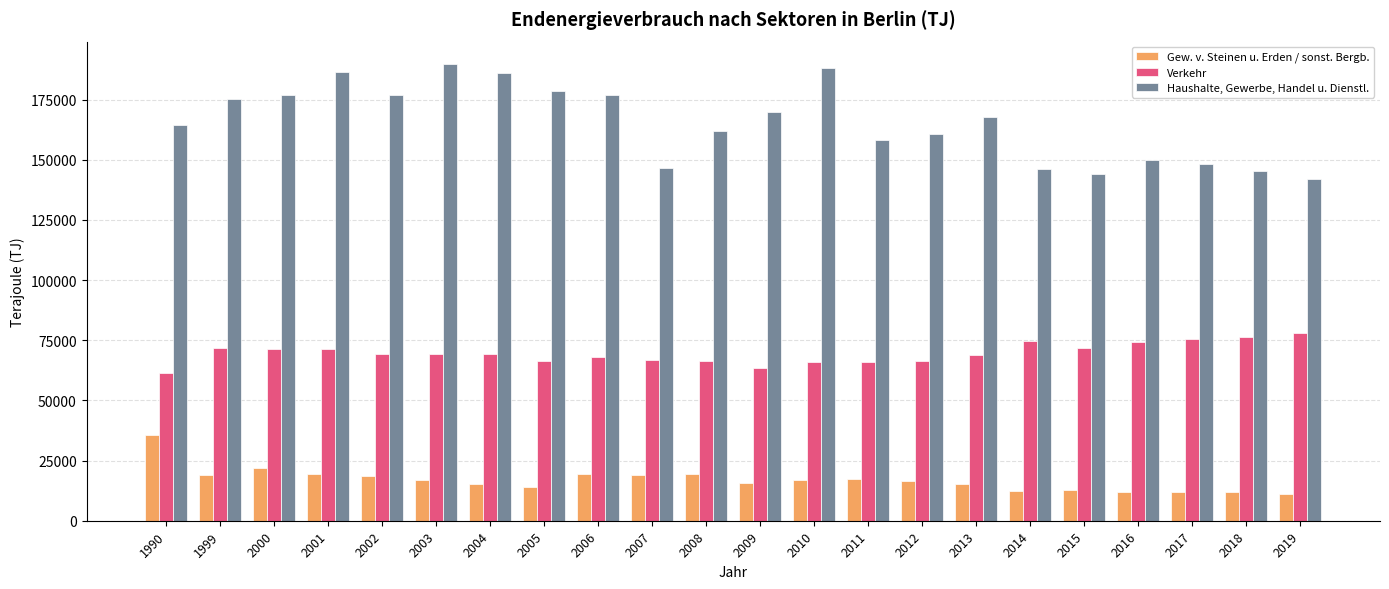

What is the difference between the maximum and second lowest values in the Haushalte, Gewerbe, Handel u. Dienstl. series?

45427.3